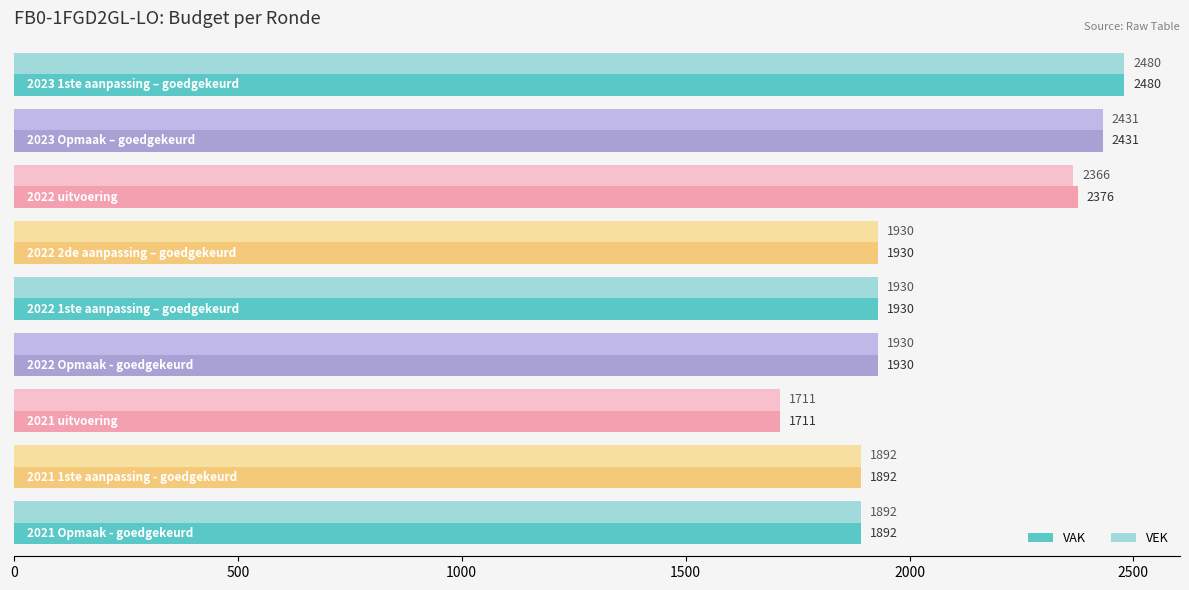

What is the sum of all VAK values?

18572